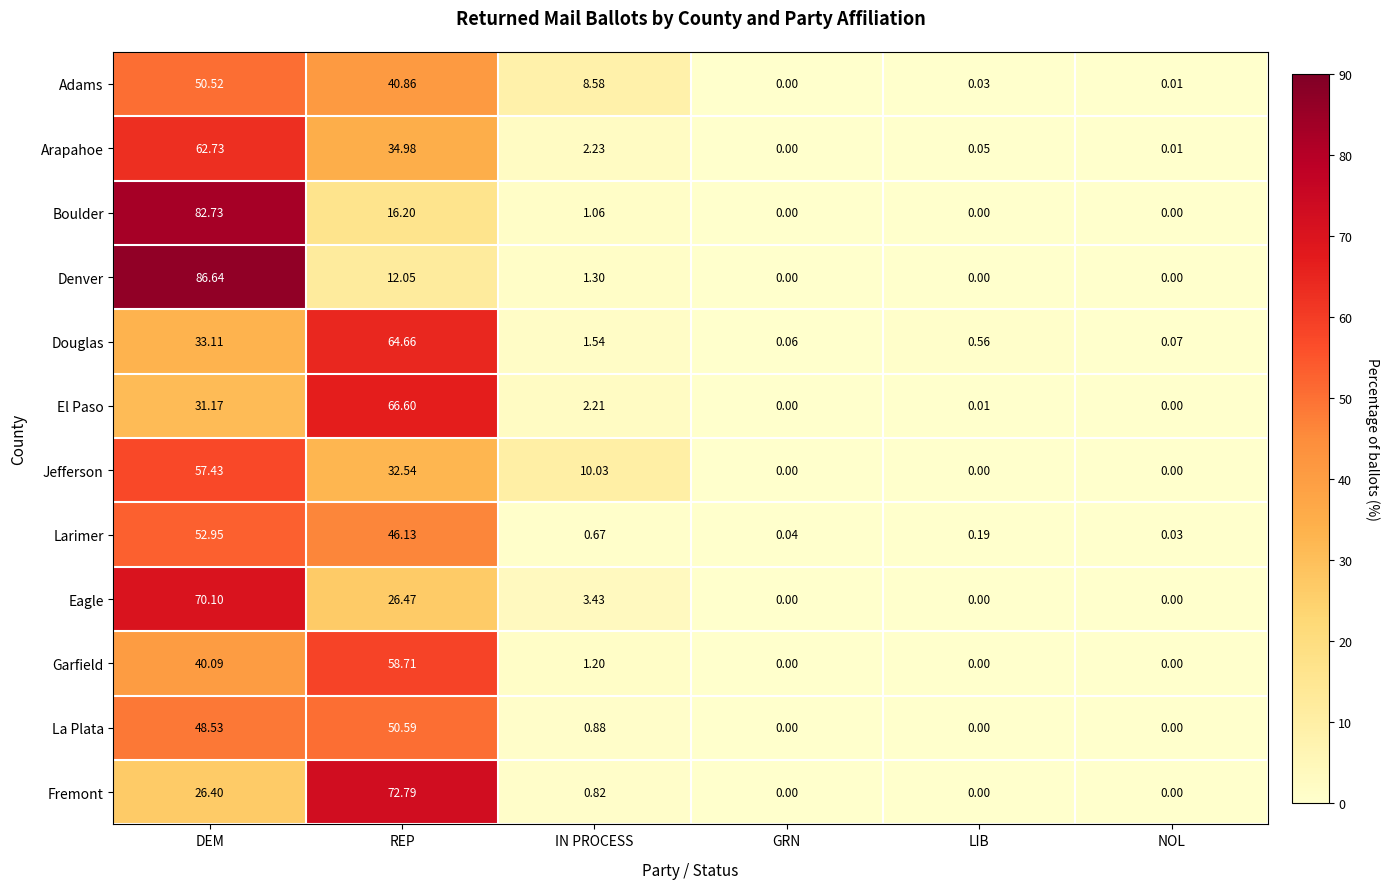

List the series in order of their peak value, lowest first.

Adams, La Plata, Larimer, Jefferson, Garfield, Arapahoe, Douglas, El Paso, Eagle, Fremont, Boulder, Denver